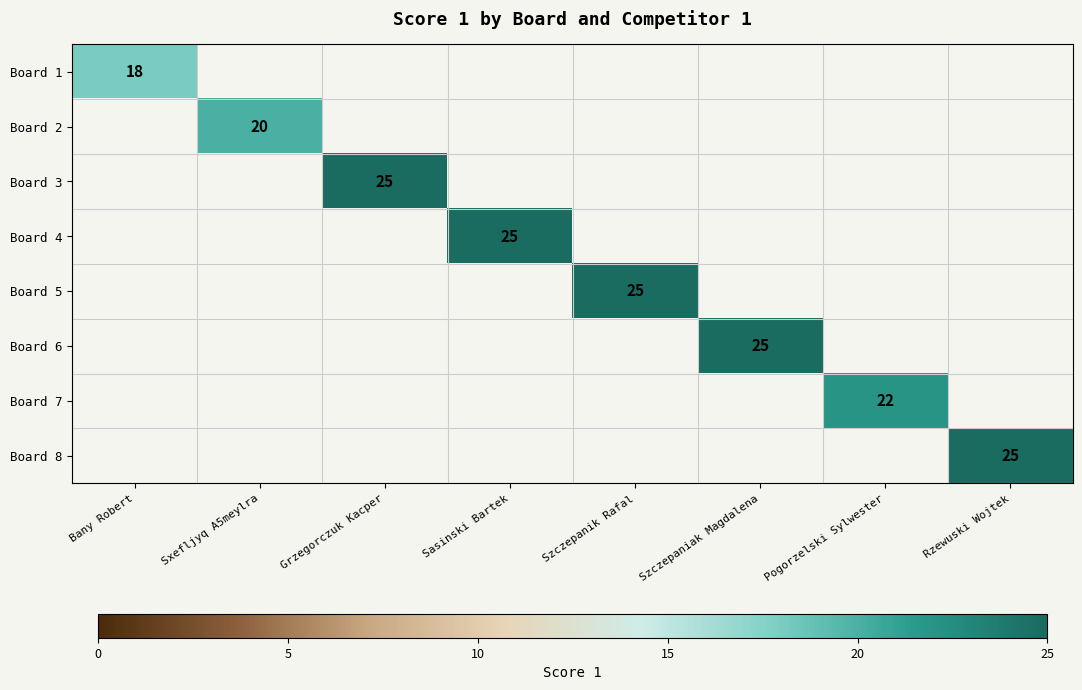

The value of Board 4 at Sasinski Bartek is 5. True or false?

False